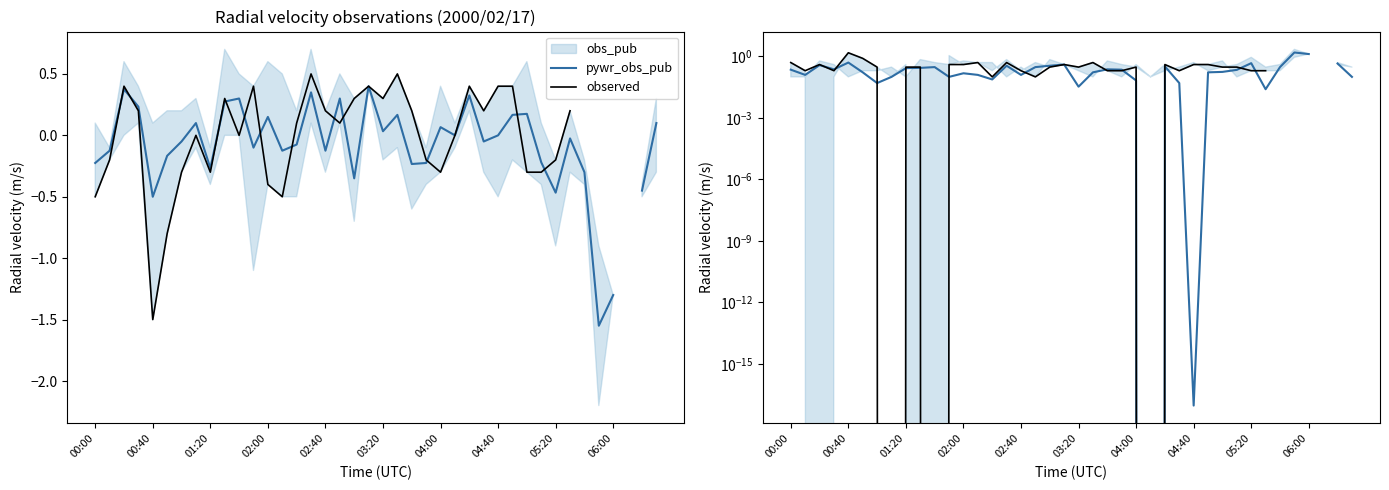

What is the difference between the maximum and minimum values in the pywr_obs_pub series?

1.6